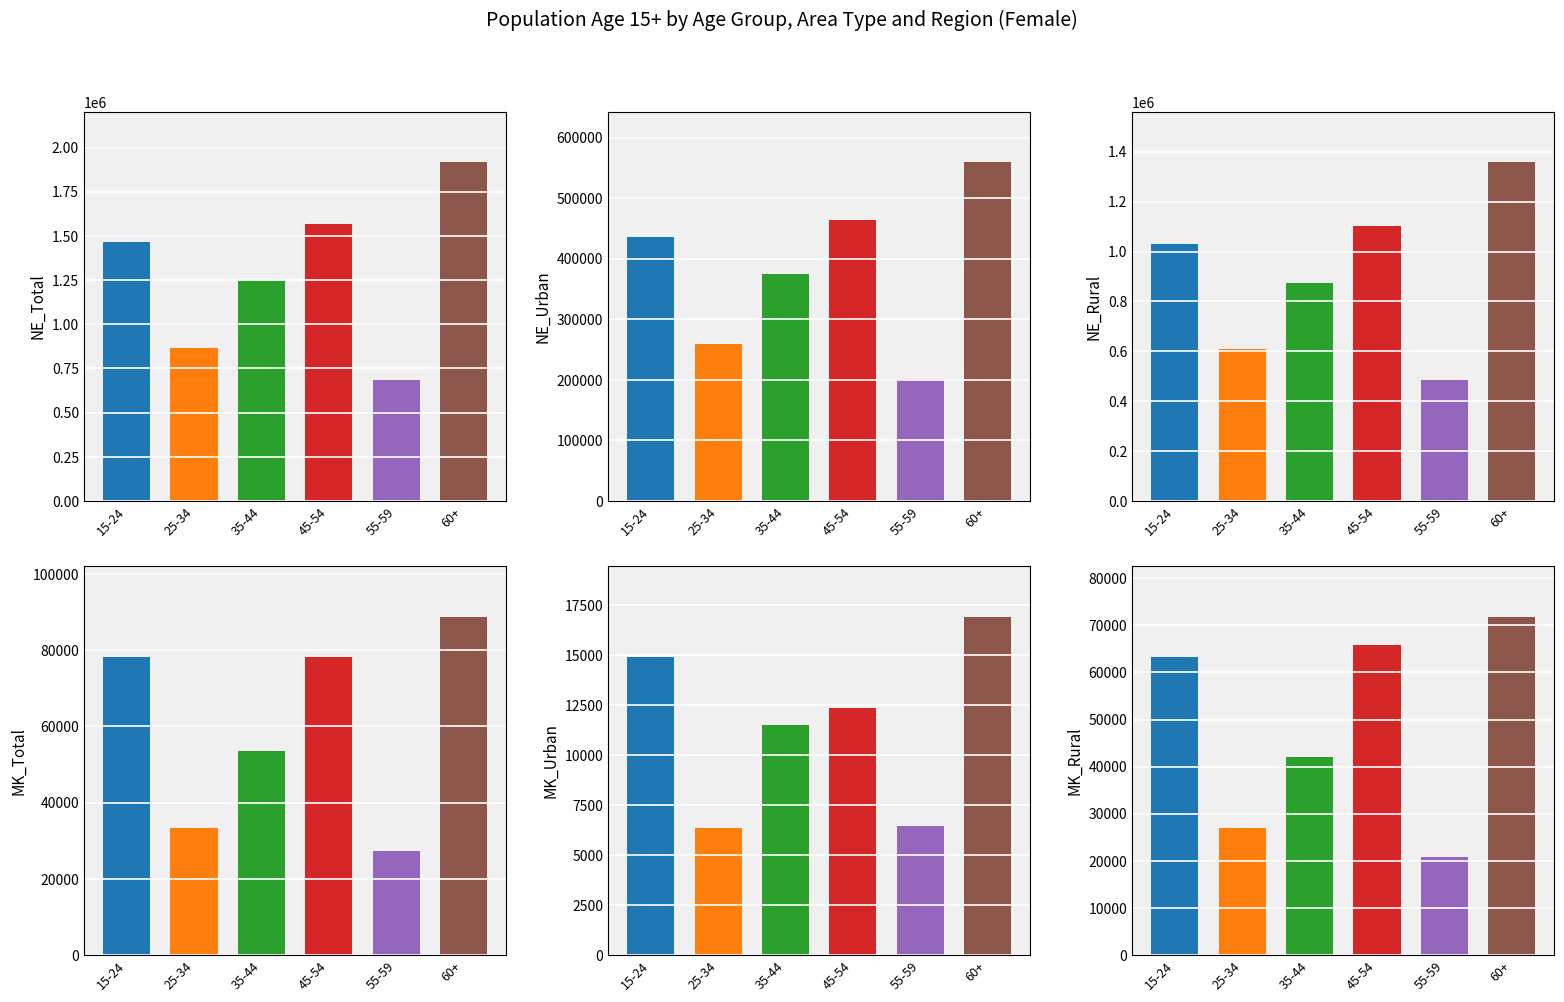

Between 25-34 and 35-44, which series saw the biggest shift?

NE_Total